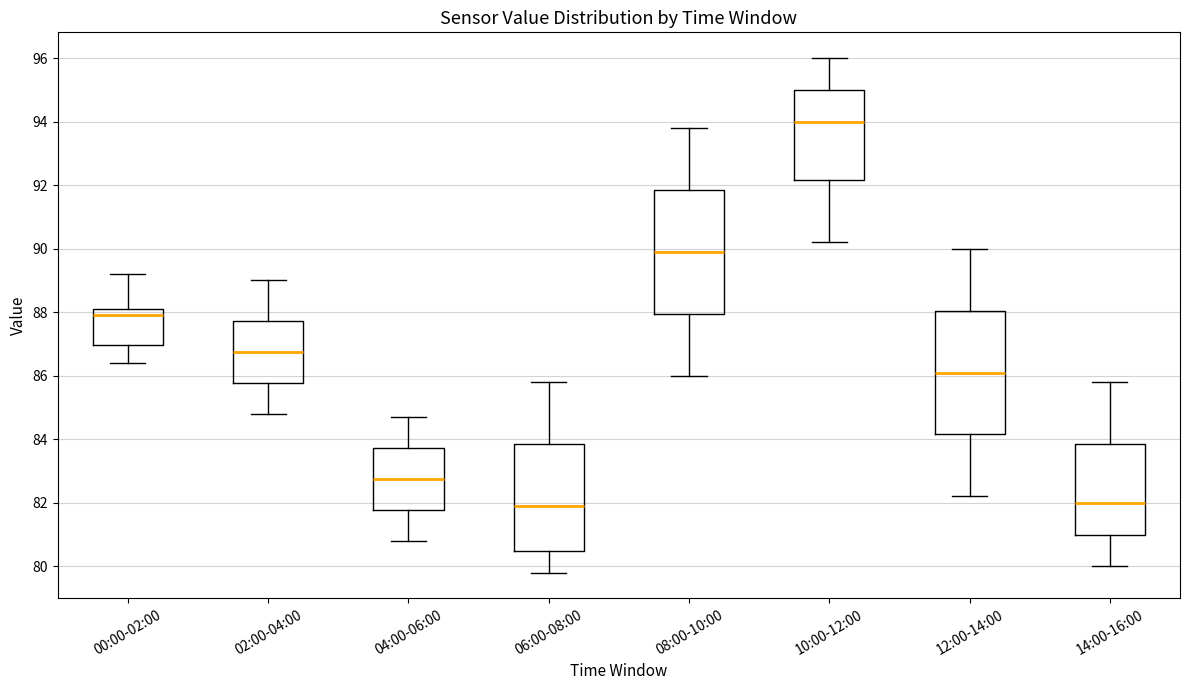

Which box has the highest median line?

10:00-12:00